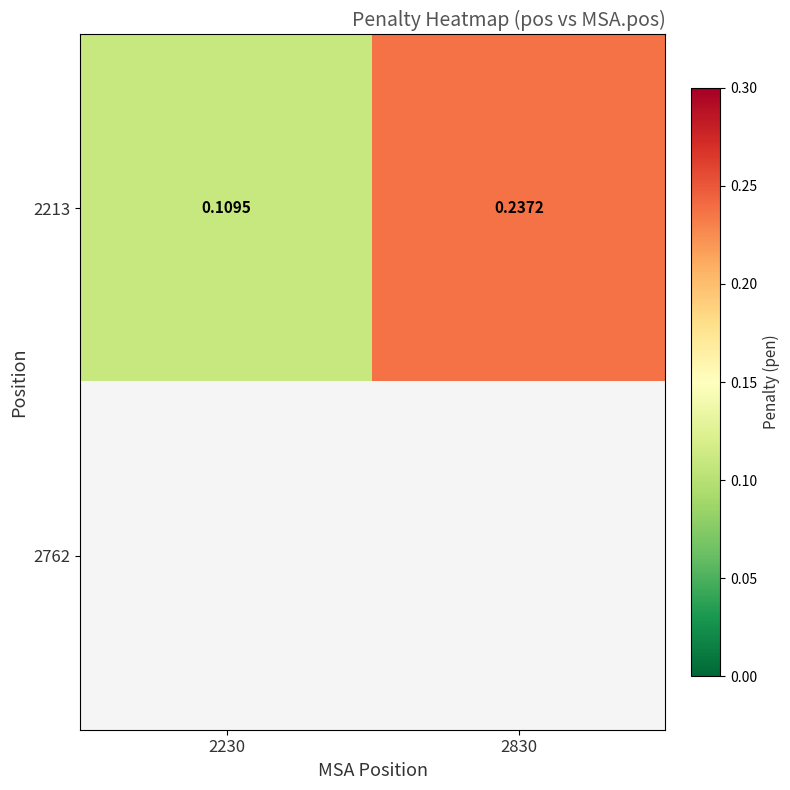

Is the value of 2762 at 2230 greater than the value of 2213 at 2230?

No